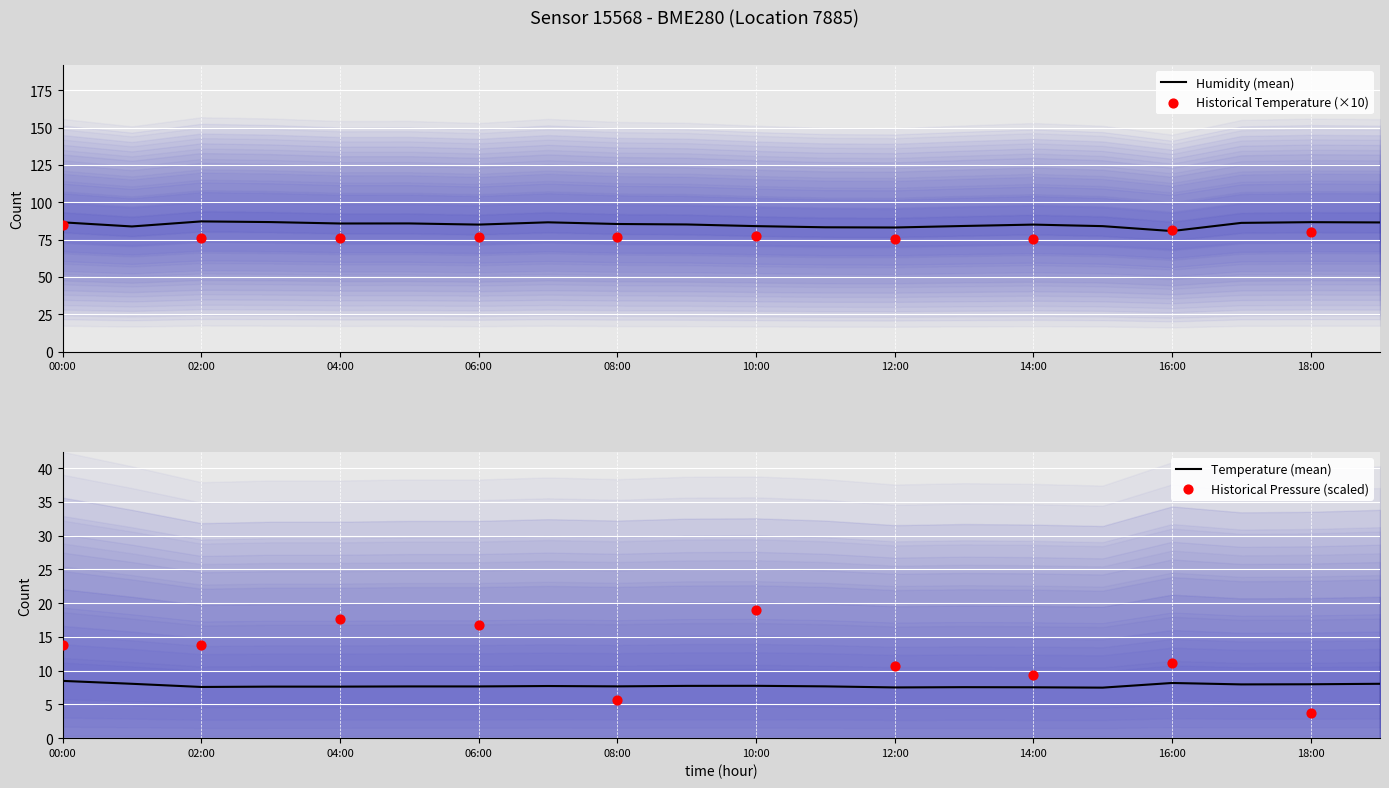

Which series contains the lowest Y value?

temperature